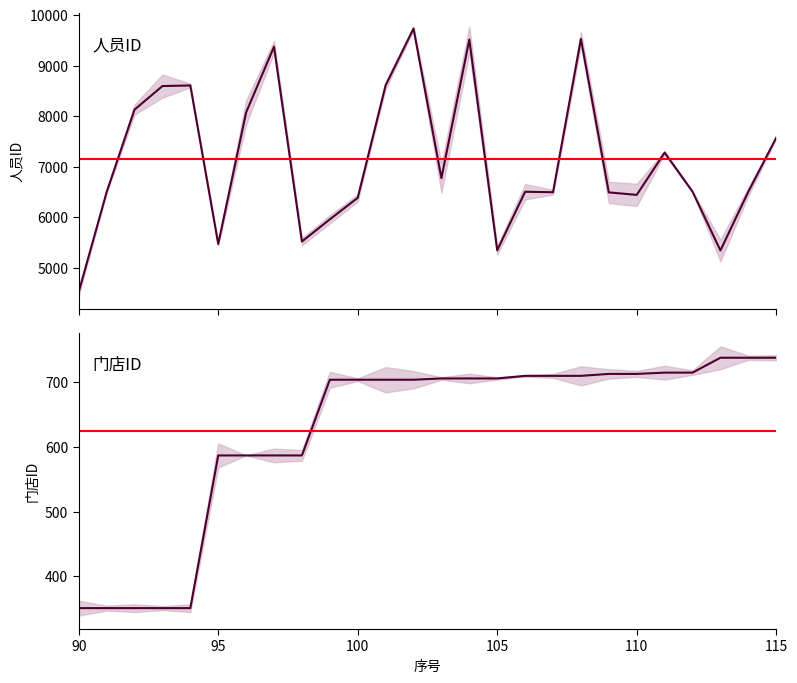

What is the minimum value shown in the chart?

351